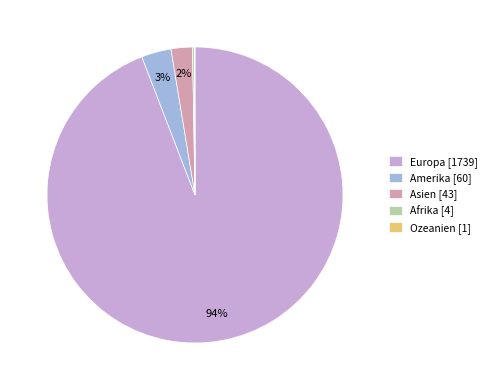

Is there any slice that represents more than half of the pie?

Yes